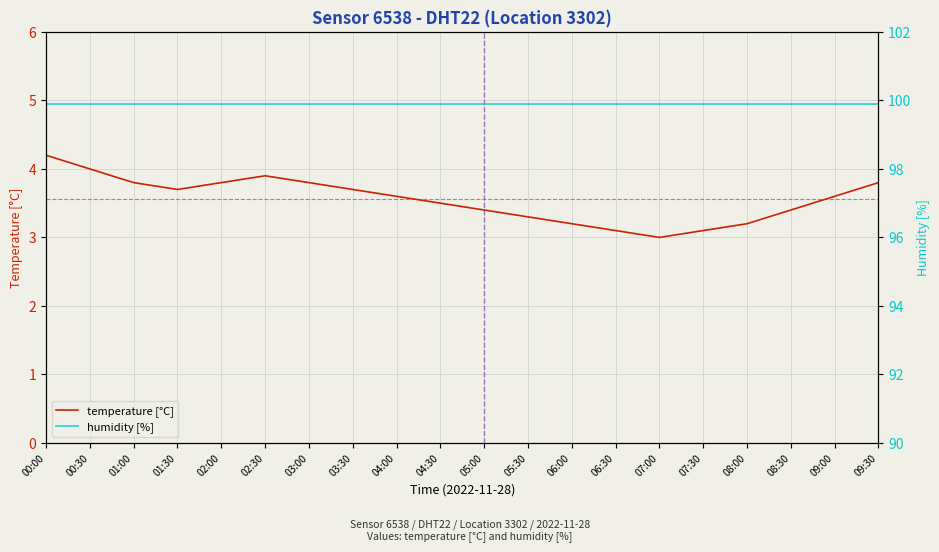

How many values in the temperature [°C] series exceed 3?

19